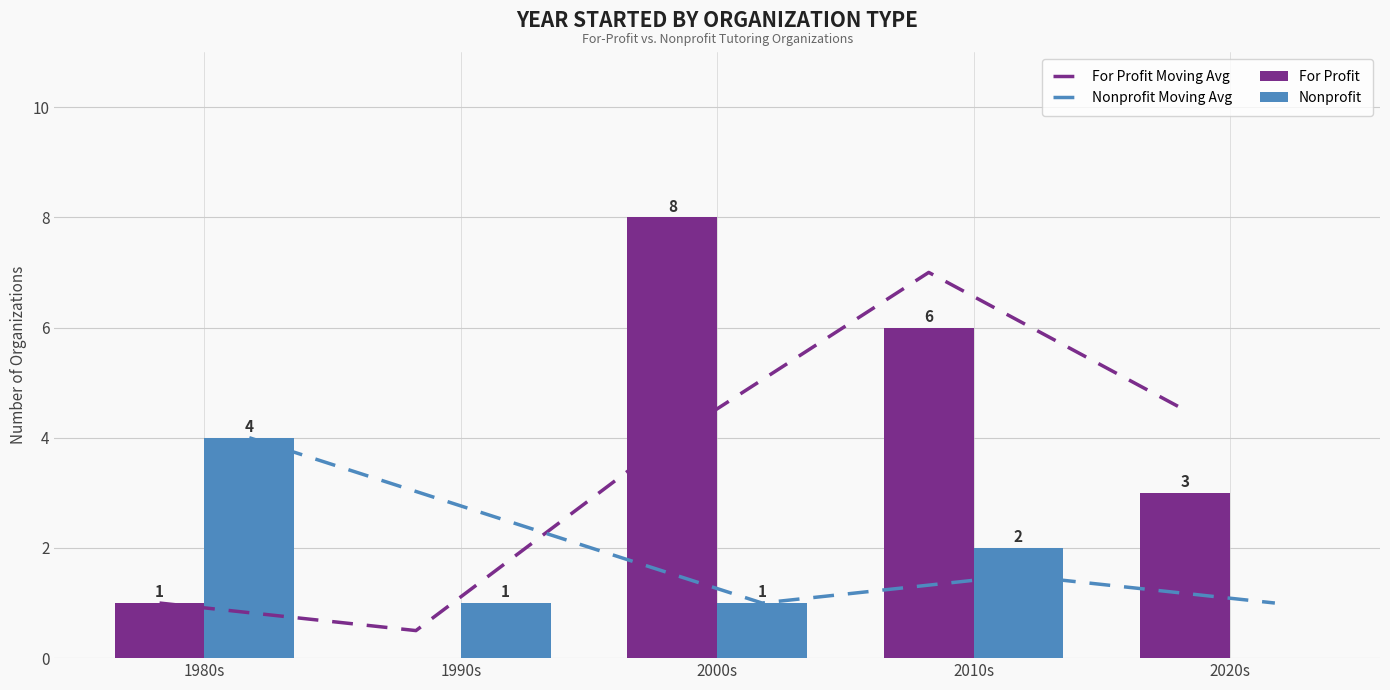

The value of For Profit Moving Avg at 2000s is 2.2. True or false?

False